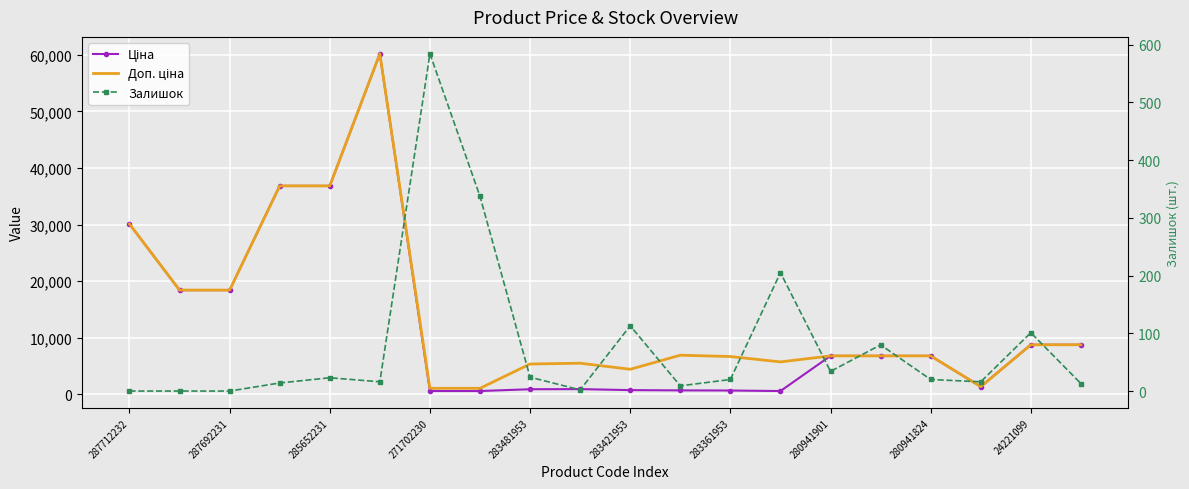

What is the value of the Залишок point at the 14th from the left?

205.0